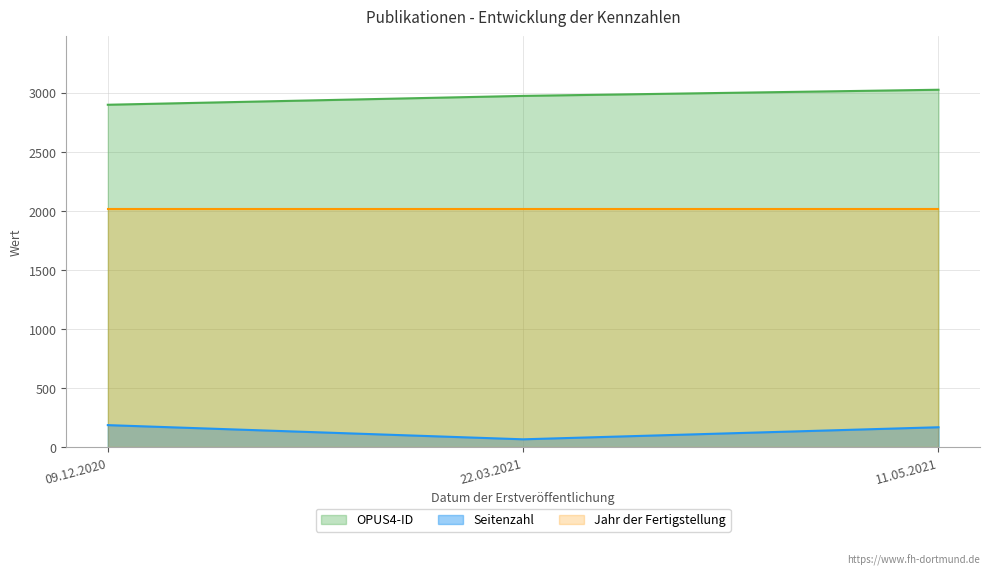

What is the spread (max minus min) of values at 11.05.2021?

2855